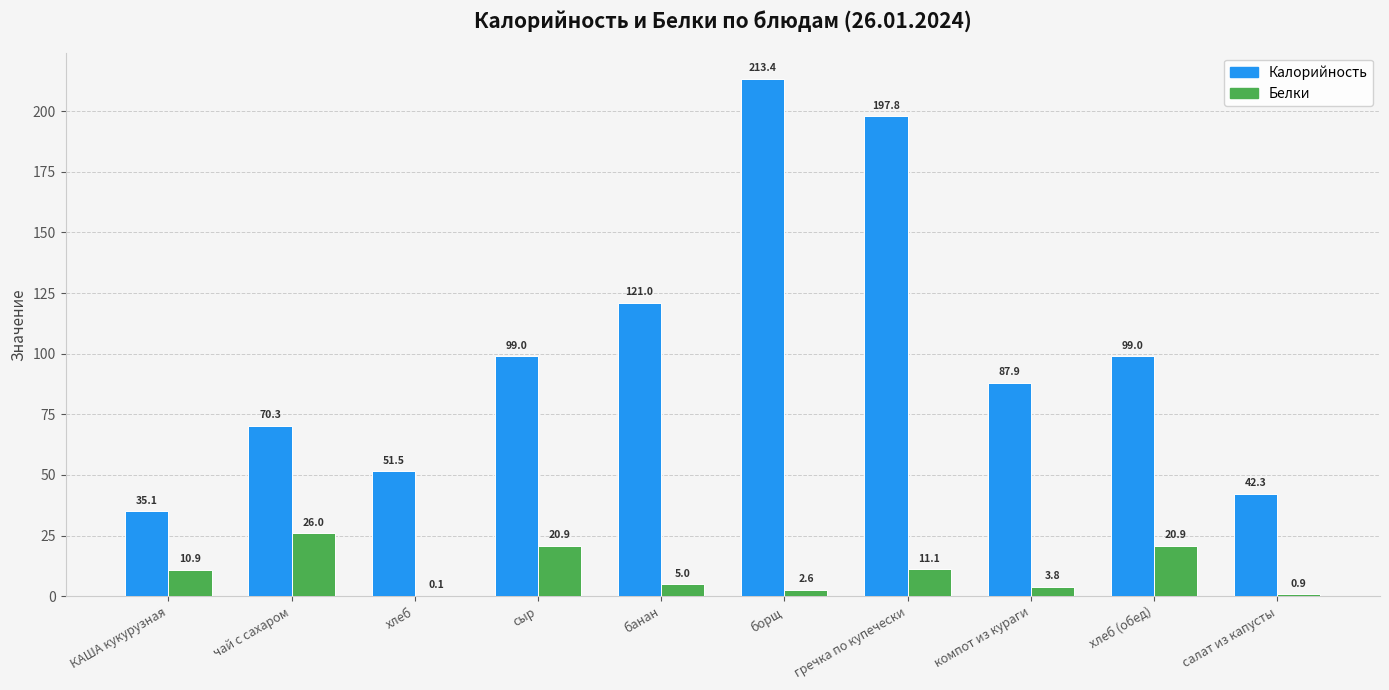

Reading right to left, extract all data points from this chart.

Калорийность: 42.3	99.0	87.9	197.8	213.4	121.0	99.0	51.5	70.3	35.1
Белки: 0.9	20.9	3.8	11.1	2.6	5.0	20.9	0.1	26.0	10.9